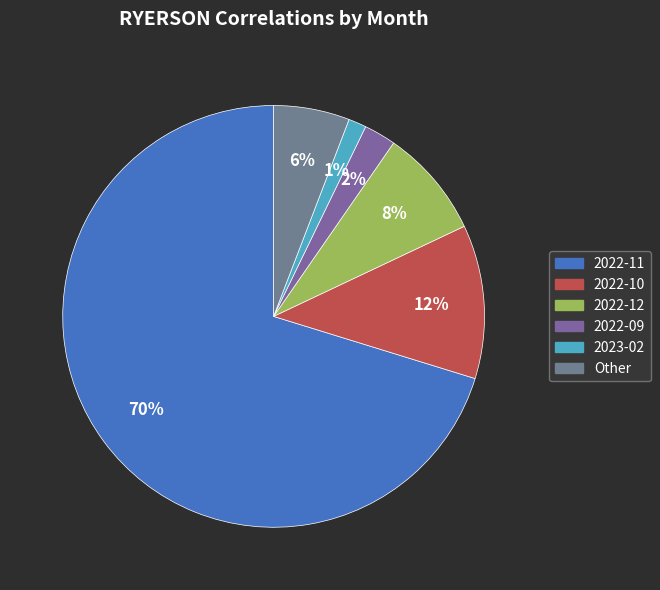

Count the number of slices in the pie.

6